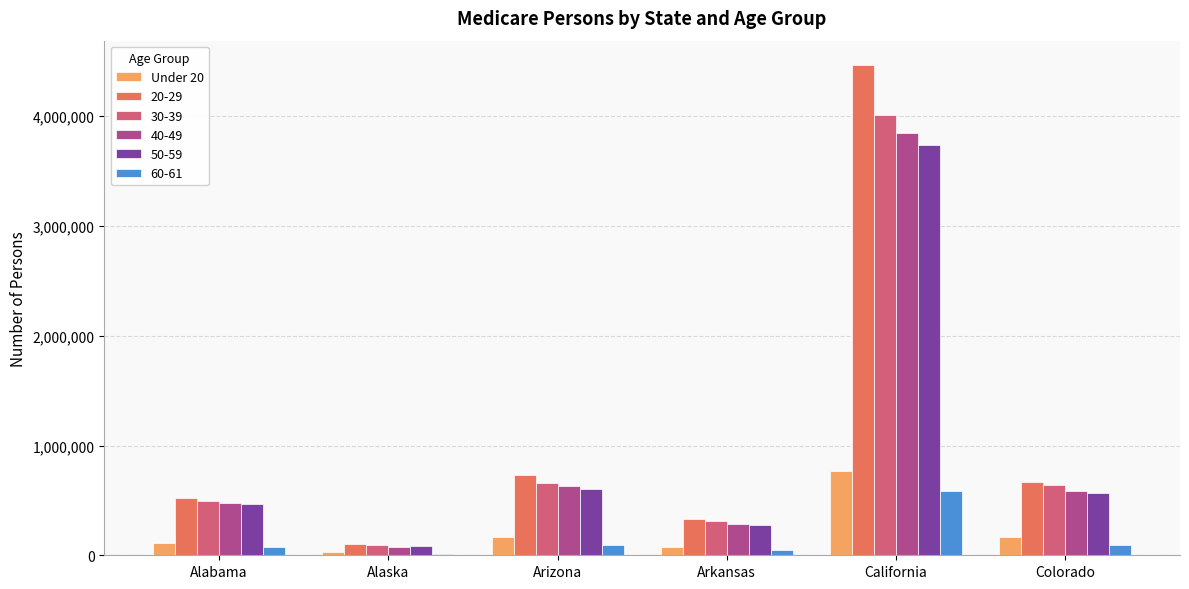

The 30-39 series shows 169584 at Colorado. True or false?

False